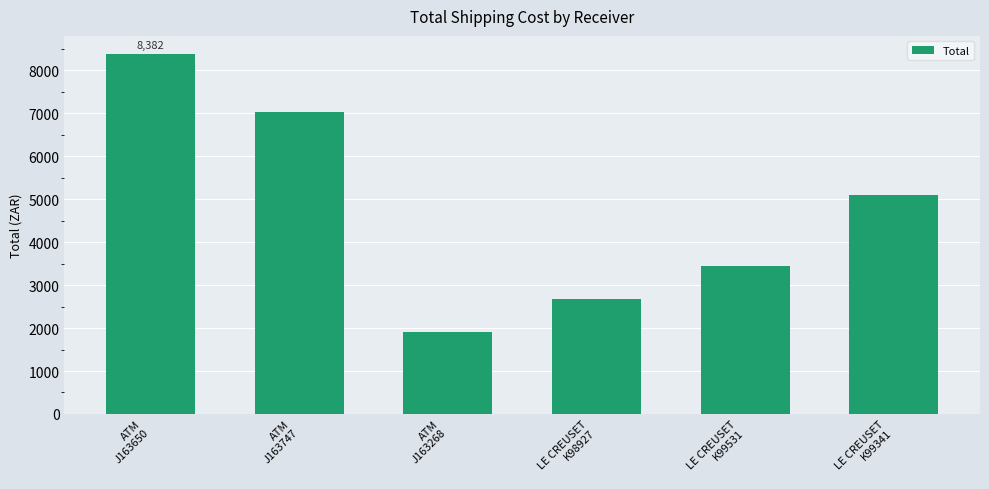

What is the average value?

4755.0